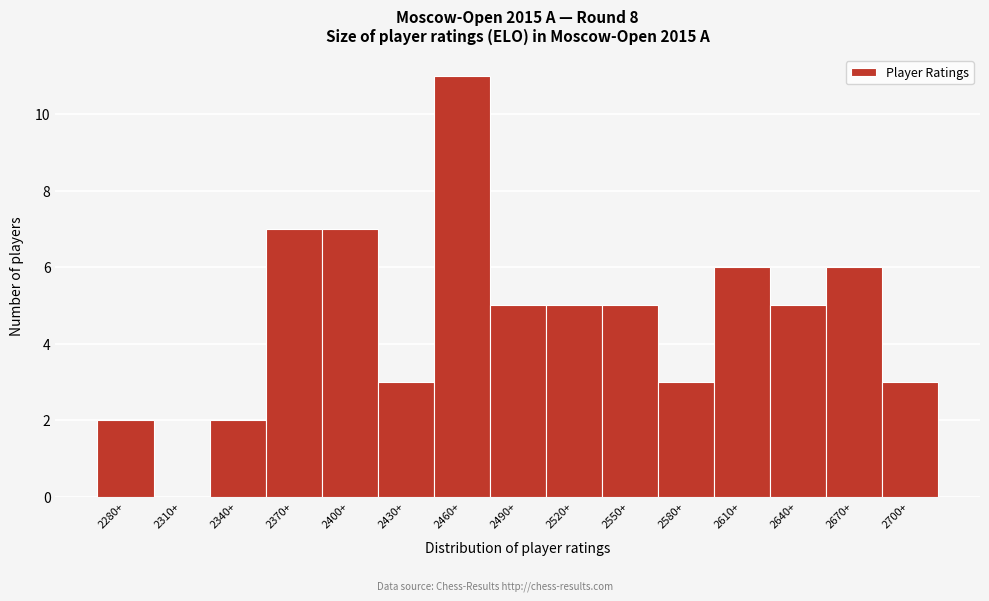

Reading left to right, list all the values displayed in this chart.

2280+=2	2310+=0	2340+=2	2370+=7	2400+=7	2430+=3	2460+=11	2490+=5	2520+=5	2550+=5	2580+=3	2610+=6	2640+=5	2670+=6	2700+=3